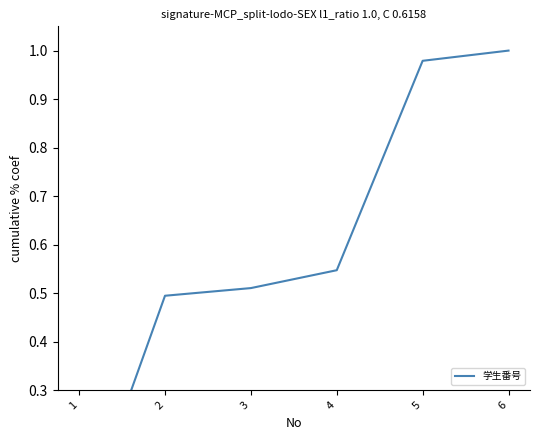

Which category has the highest value across all series?

6